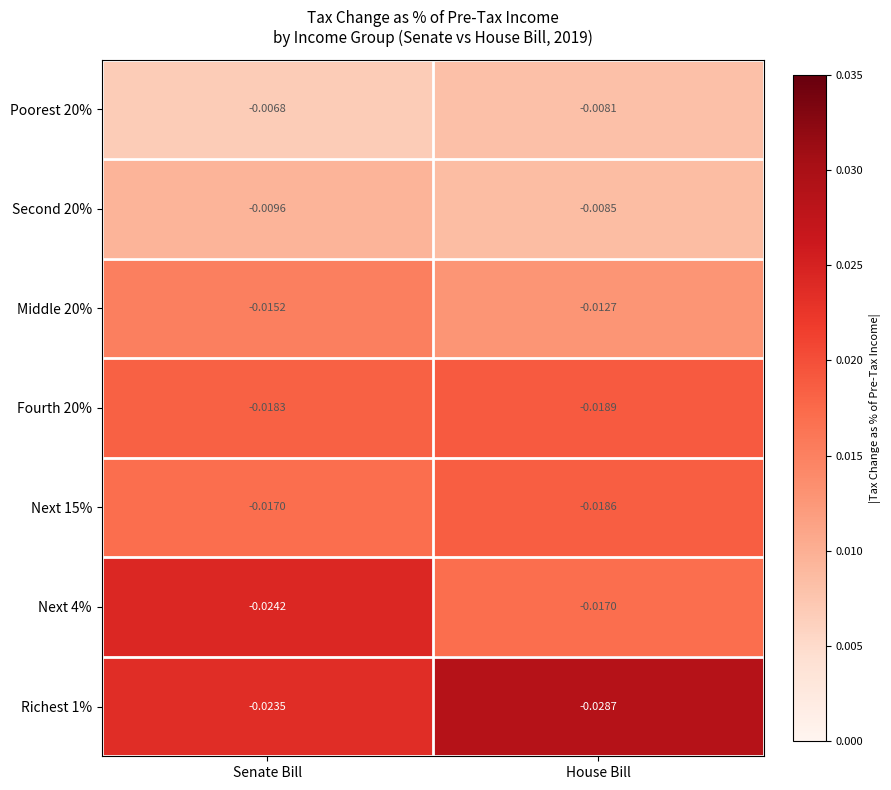

At which category is the sum across all series the highest?

House Bill